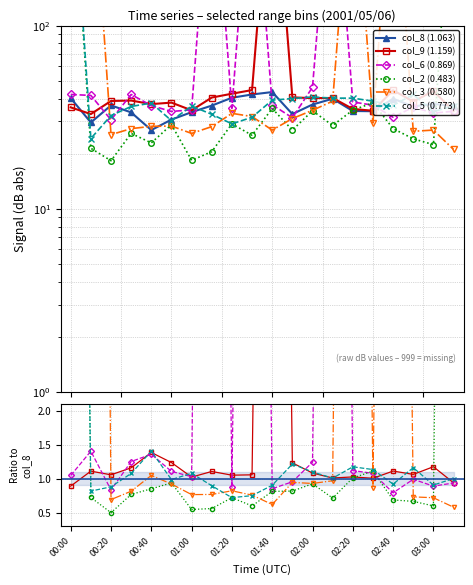

How many values in the col_8 (1.063) series exceed 36?

12